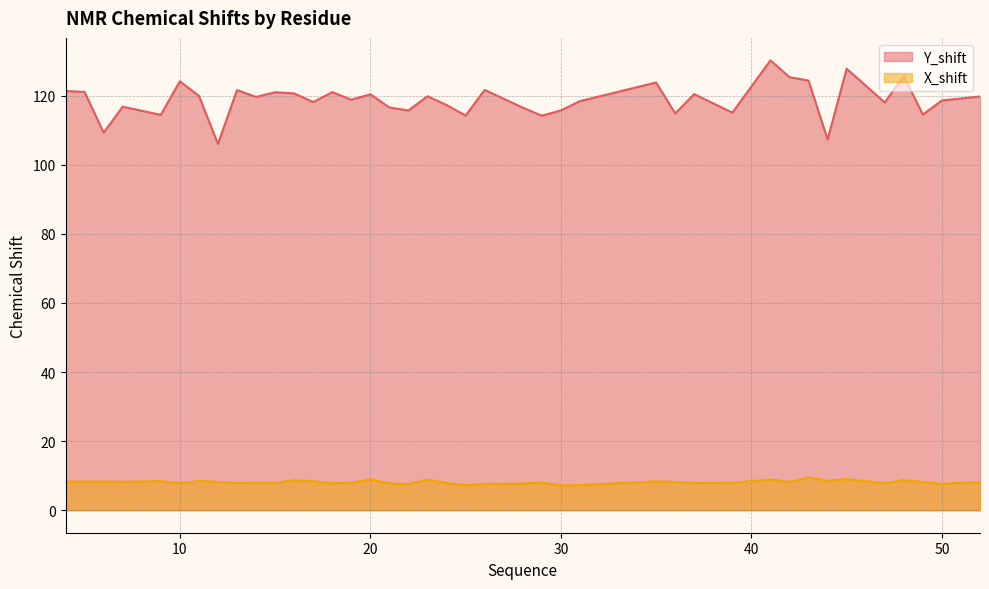

Between 6 and 37, which series saw the biggest shift?

Y_shift